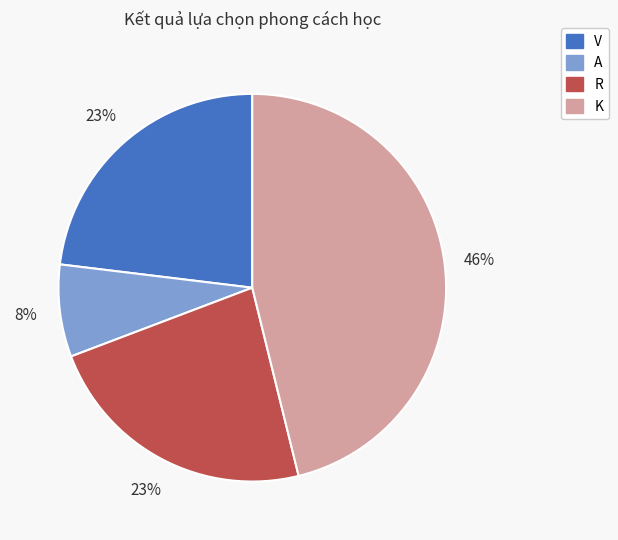

To the nearest percent, what portion does A represent?

8%